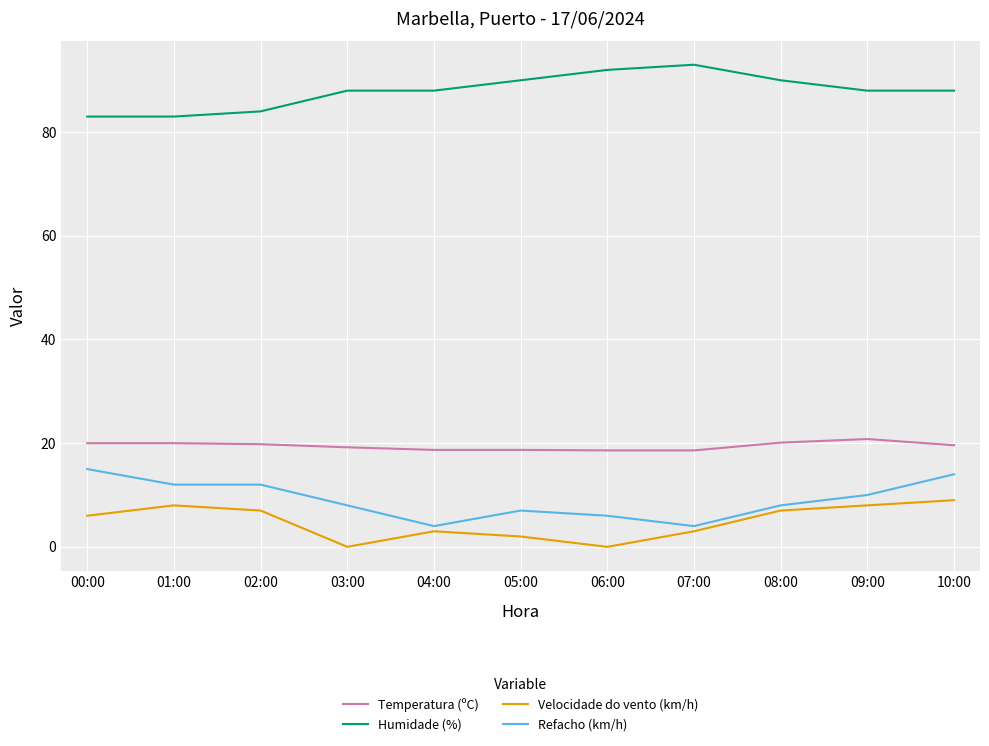

What is the maximum value shown in the chart?

93.0